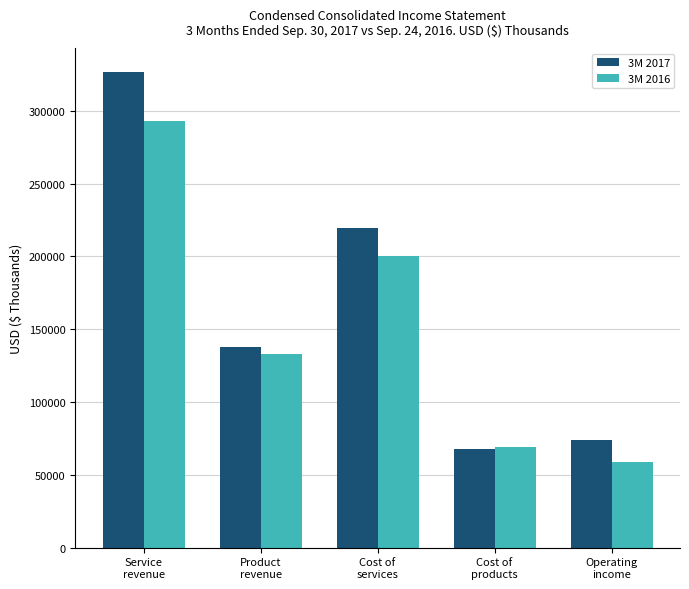

How many bars are there in total?

10